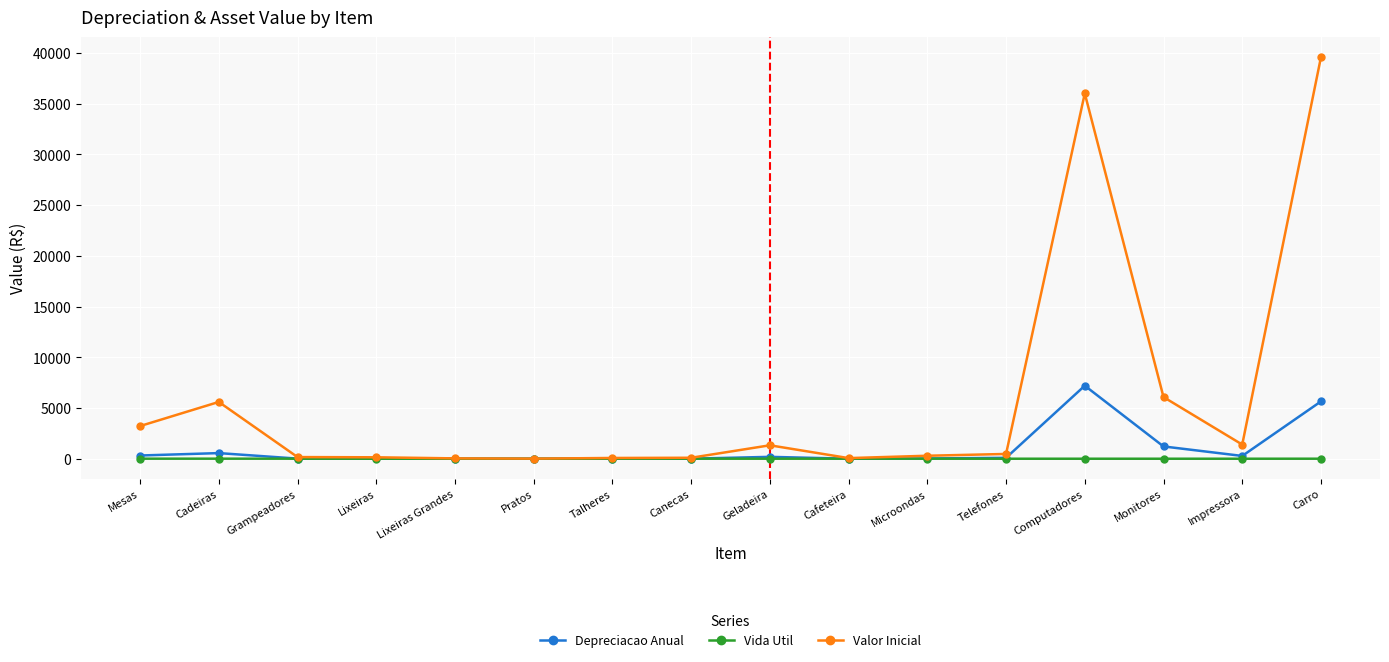

What is the maximum value for Depreciacao Anual?

7200.0